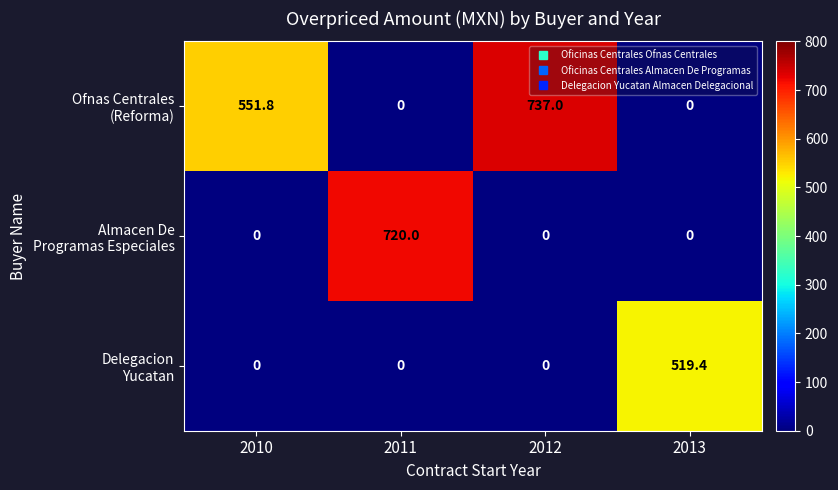

What is the total value across all series at 2010?

551.8